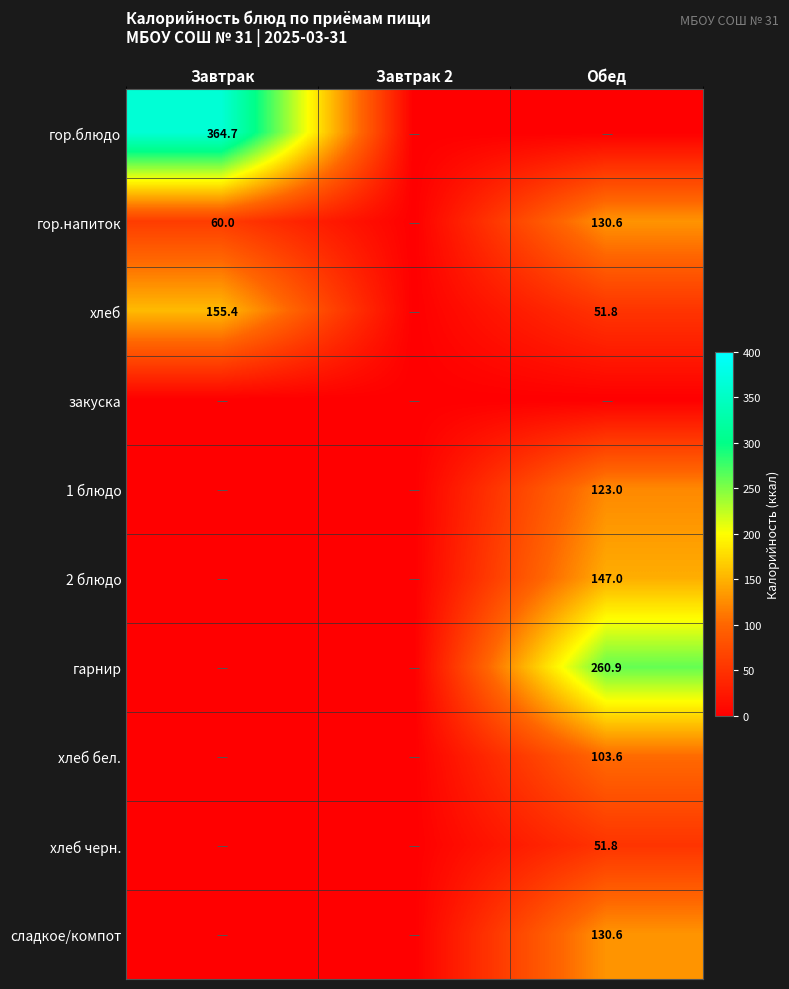

Is it true that гор.блюдо equals 484.0 at Завтрак?

False